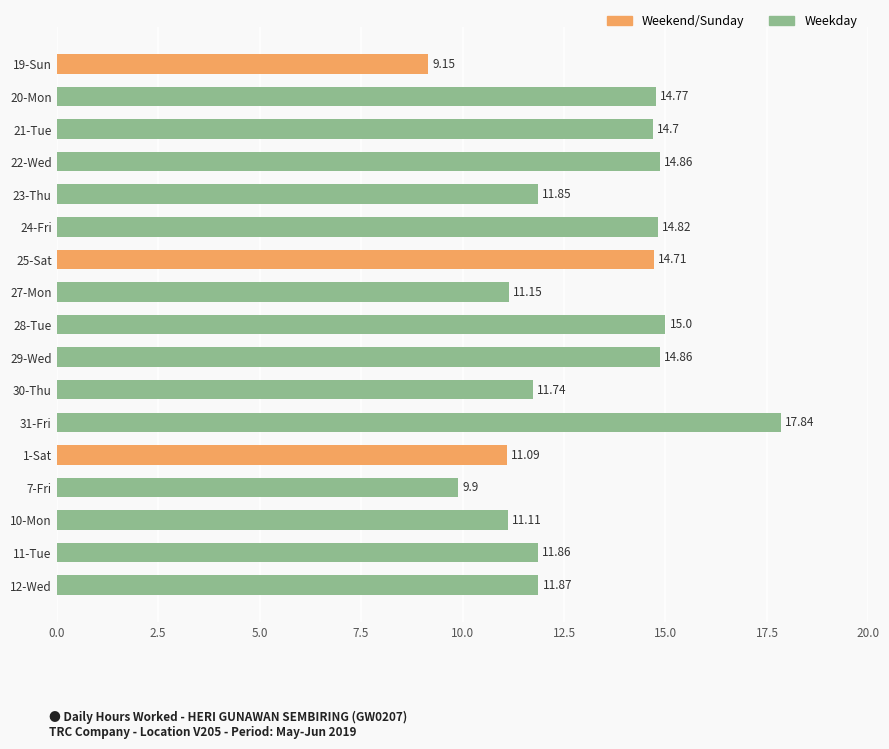

Which has a higher value, 29-Wed or 19-Sun?

29-Wed